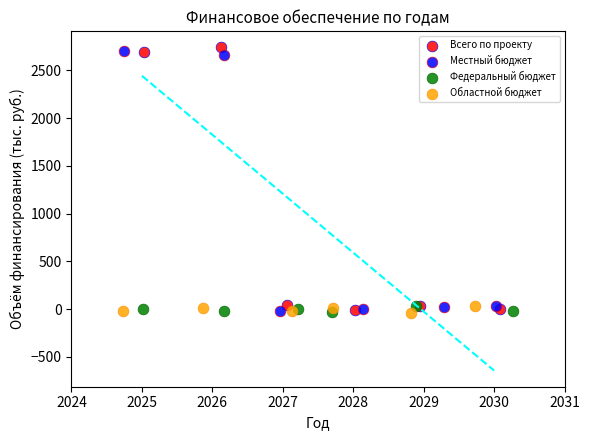

What are all the series names shown in the legend?

Всего по проекту, Местный бюджет, Федеральный бюджет, Областной бюджет